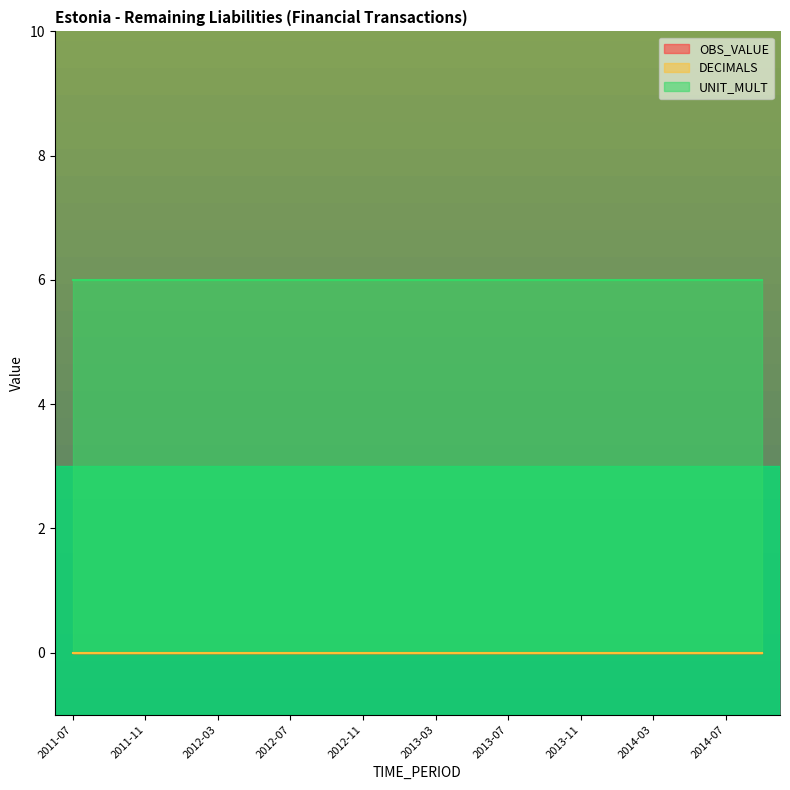

At which label does DECIMALS reach its minimum?

2011-07